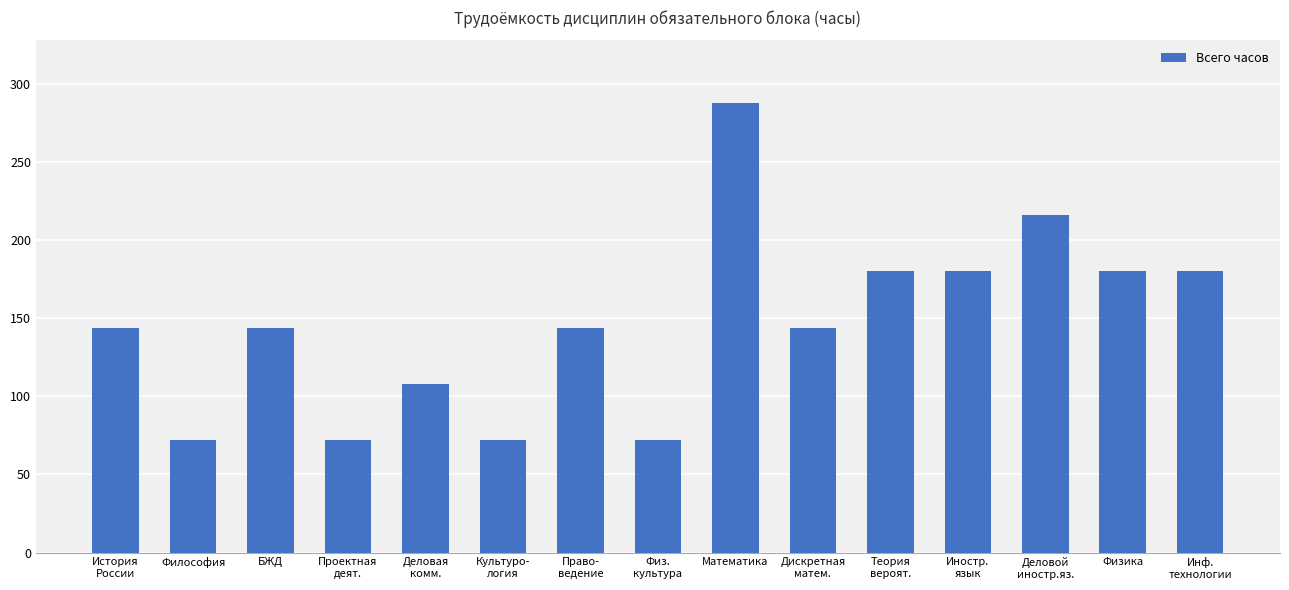

Reading left to right, extract all data points from this chart.

История
России=144	Философия=72	БЖД=144	Проектная
деят.=72	Деловая
комм.=108	Культуро-
логия=72	Право-
ведение=144	Физ.
культура=72	Математика=288	Дискретная
матем.=144	Теория
вероят.=180	Иностр.
язык=180	Деловой
иностр.яз.=216	Физика=180	Инф.
технологии=180